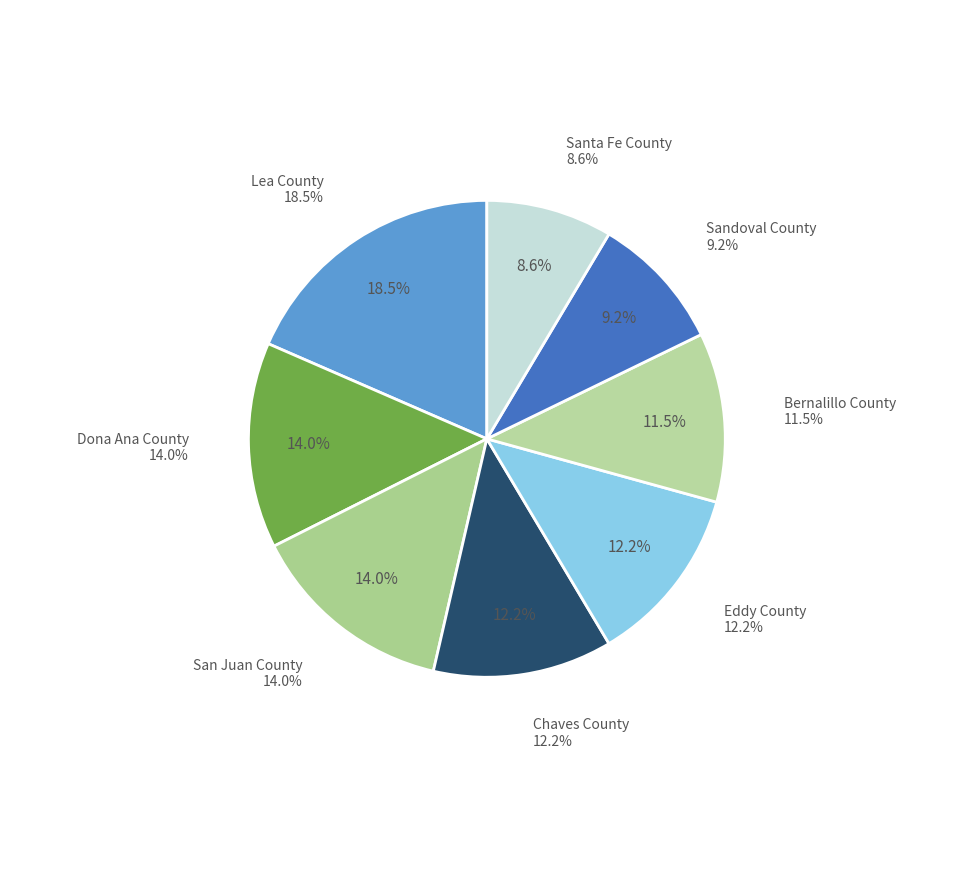

To the nearest percent, what percentage of the pie is Eddy County?

12%